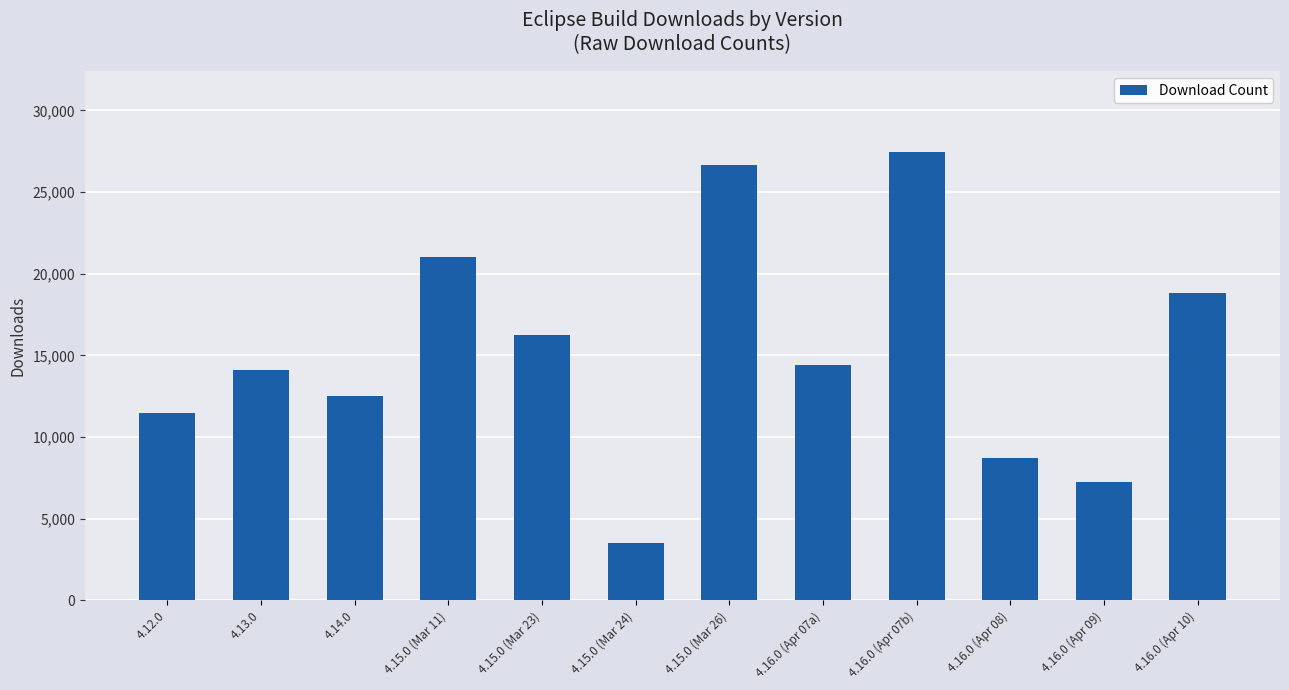

What is the approximate value at 4.15.0 (Mar 24), to the nearest 100?

3500